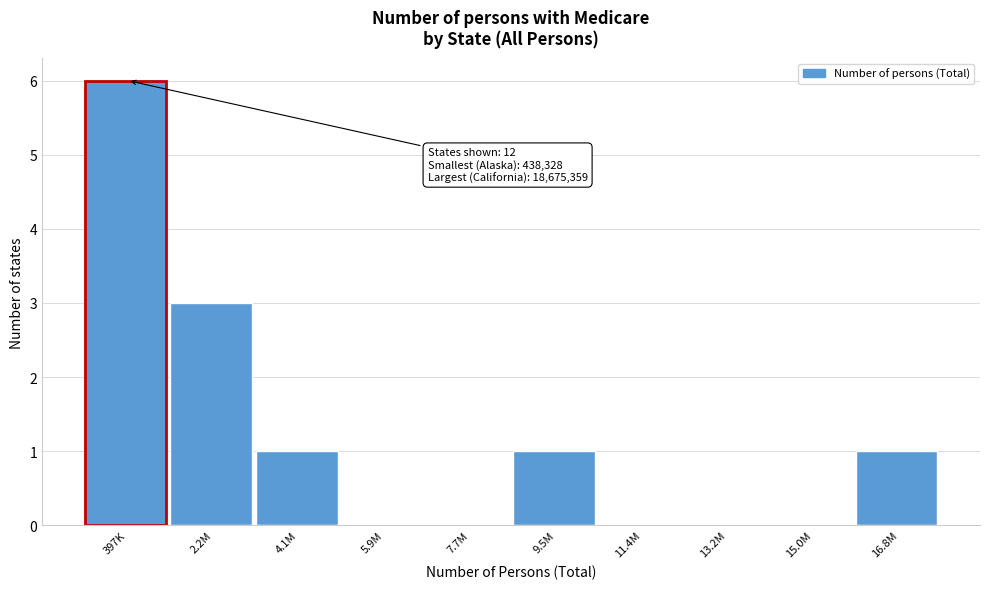

Reading left to right, what are all the values shown in this chart?

397K=6	2.2M=3	4.1M=1	5.9M=0	7.7M=0	9.5M=1	11.4M=0	13.2M=0	15.0M=0	16.8M=1